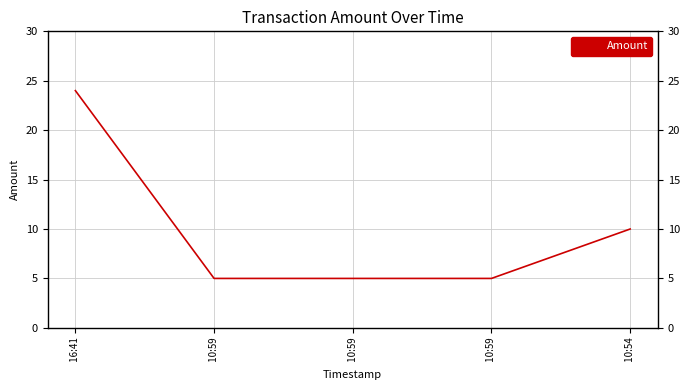

Reading left to right, what are all the values shown in this chart?

 16:41=24	 10:59=5	 10:59=5	 10:59=5	 10:54=10